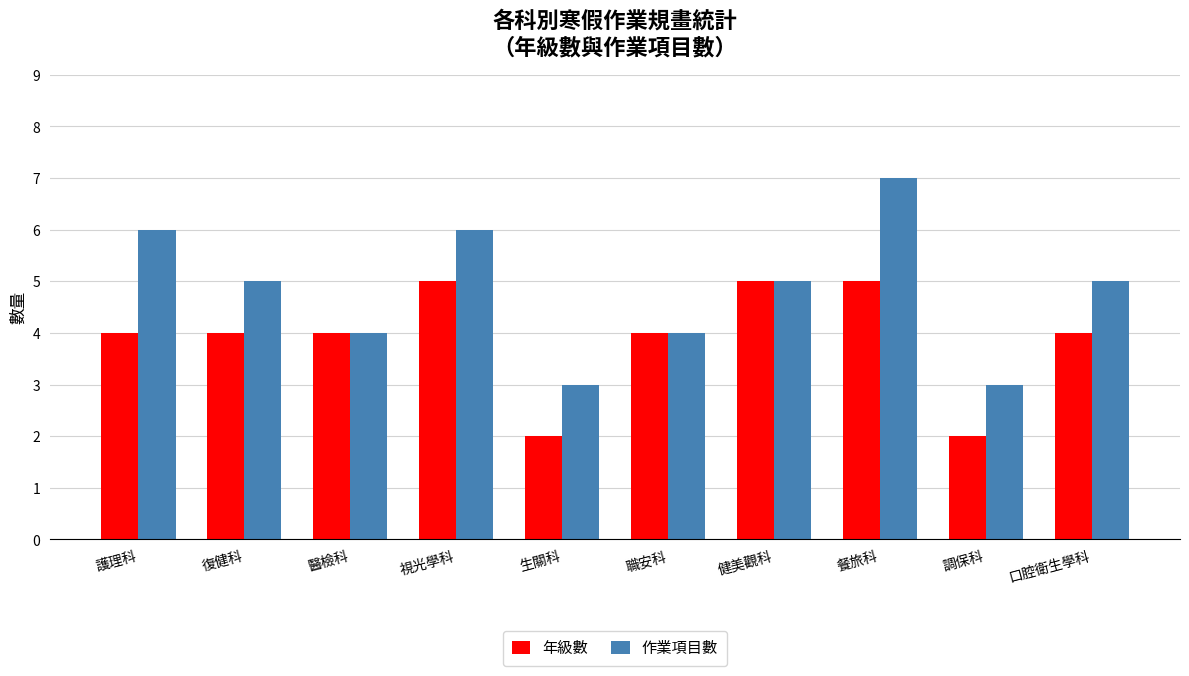

At 餐旅科, list the series in order from smallest to largest.

年級數, 作業項目數